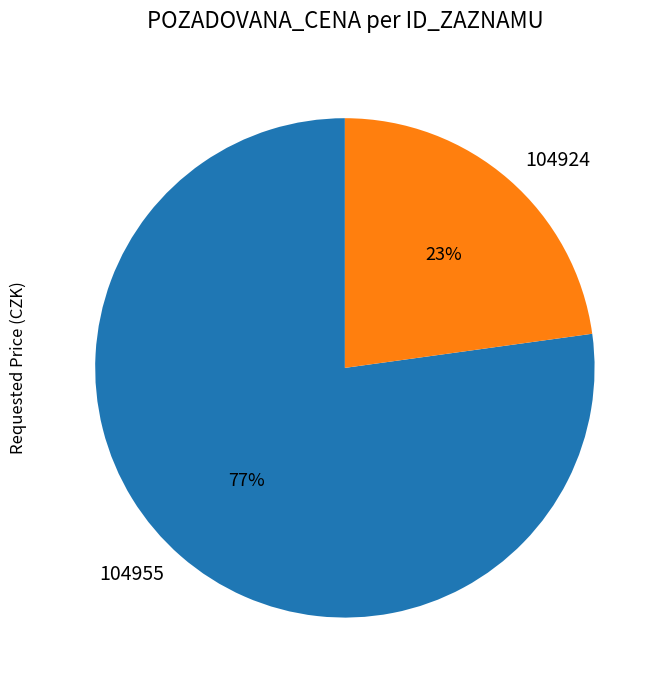

Do 104924 and 104955 together represent more than half of the pie?

Yes